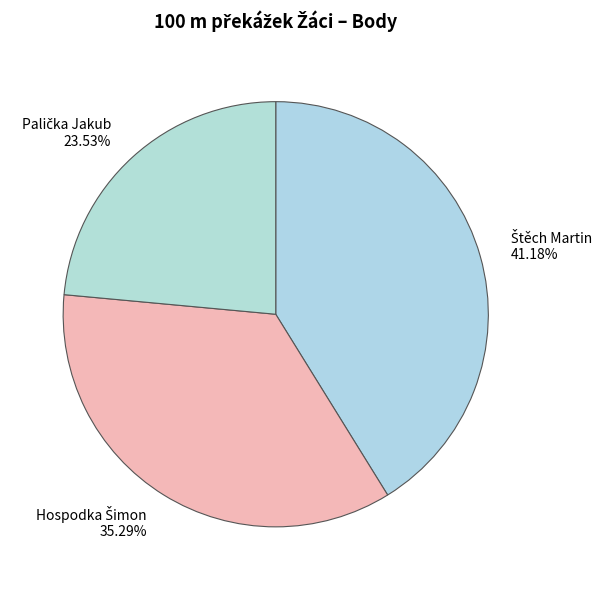

Is there any slice that represents more than half of the pie?

No